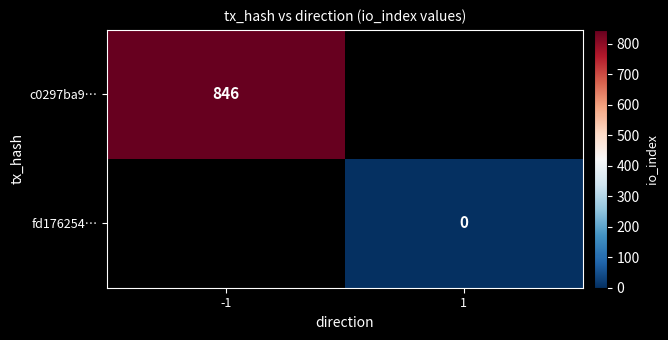

How many categories are shown in the chart?

2